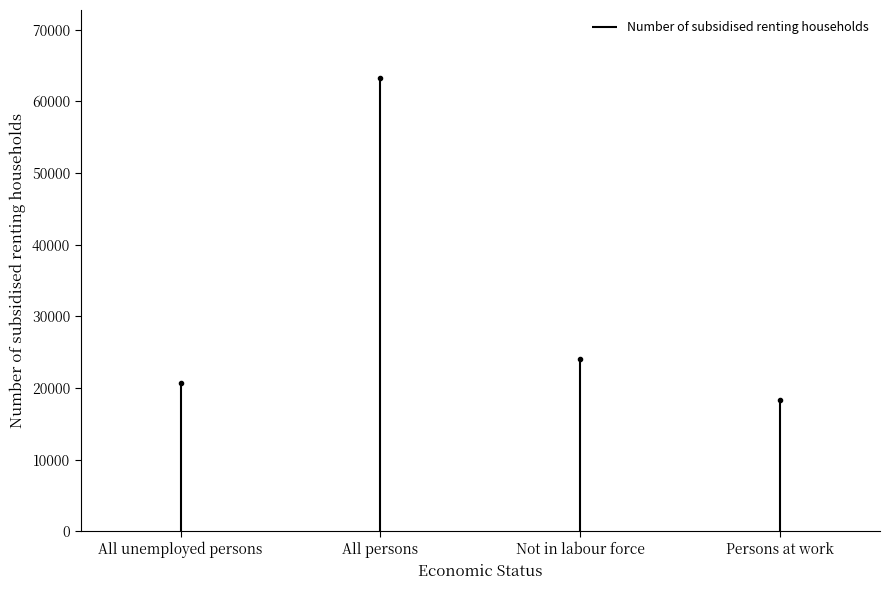

What is the greatest value displayed?

63266